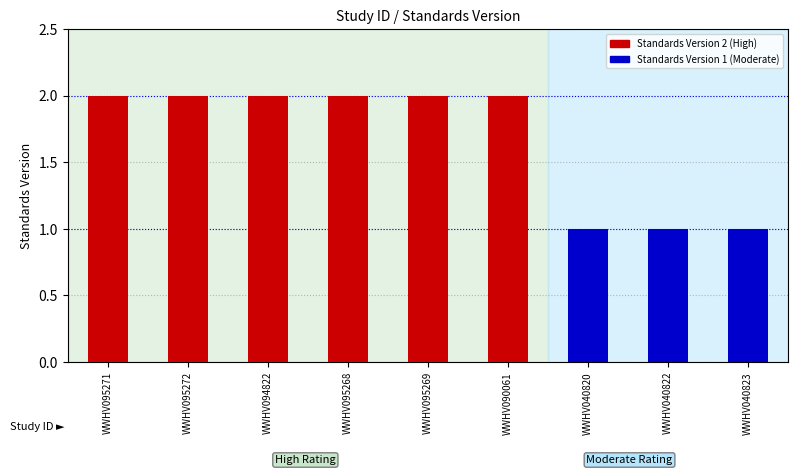

List the labels in order of value, smallest first.

WWHV040820, WWHV040822, WWHV040823, WWHV095271, WWHV095272, WWHV094822, WWHV095268, WWHV095269, WWHV090061